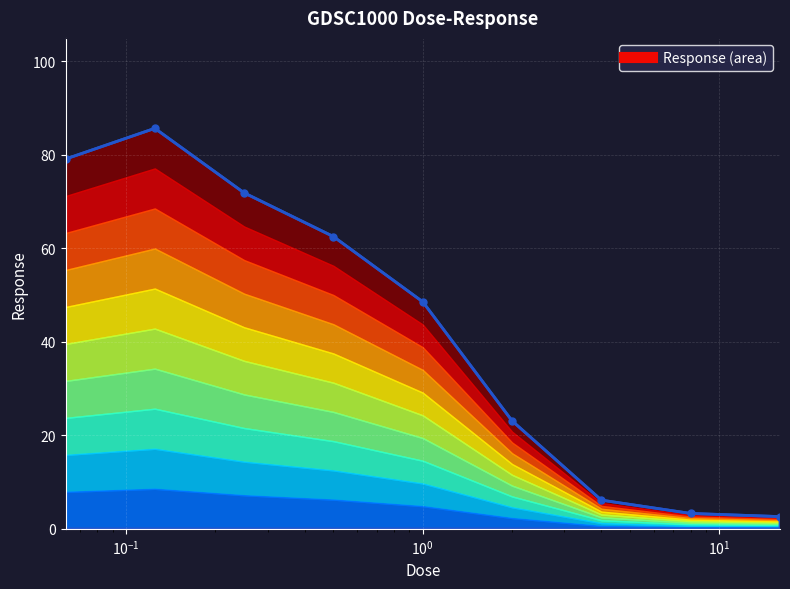

True or false: the data shows 113.4 at 0.125.

False